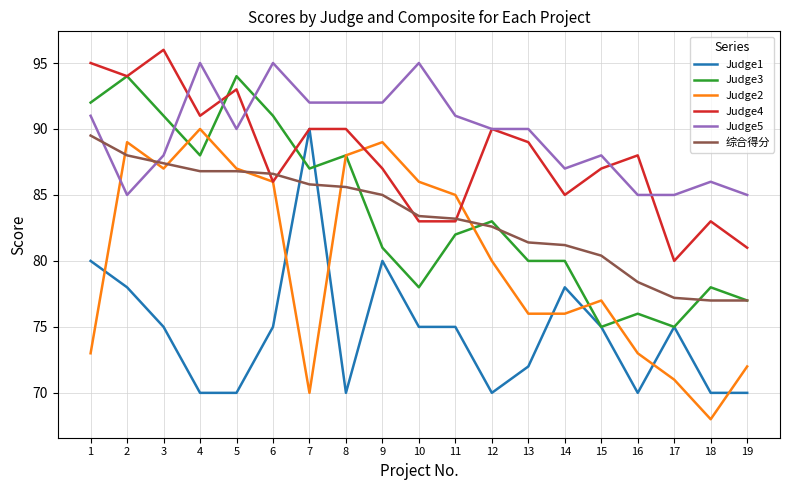

True or false: Judge1 and 综合得分 cross at least once.

True